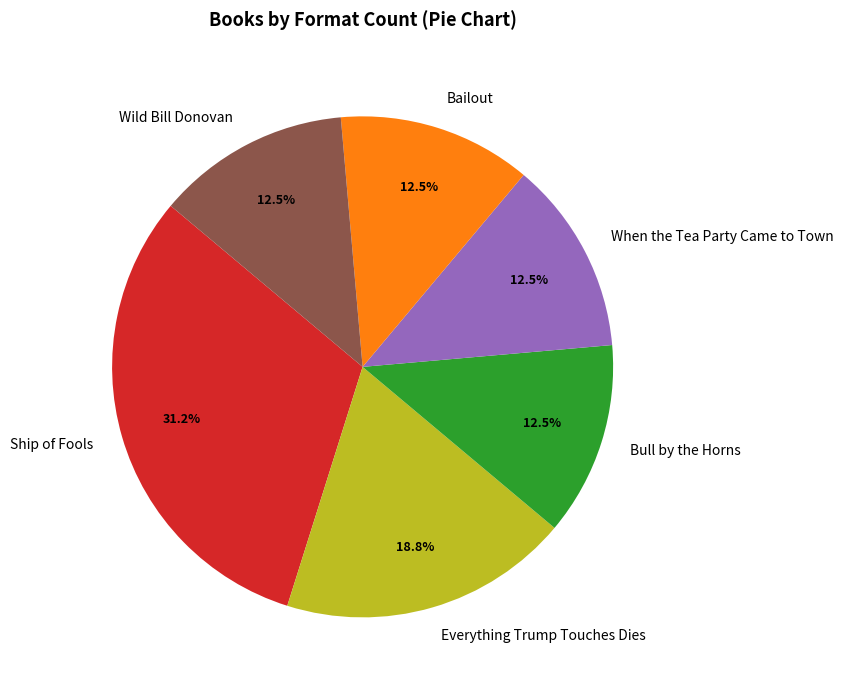

Between Wild Bill Donovan and Everything Trump Touches Dies, which is larger?

Everything Trump Touches Dies